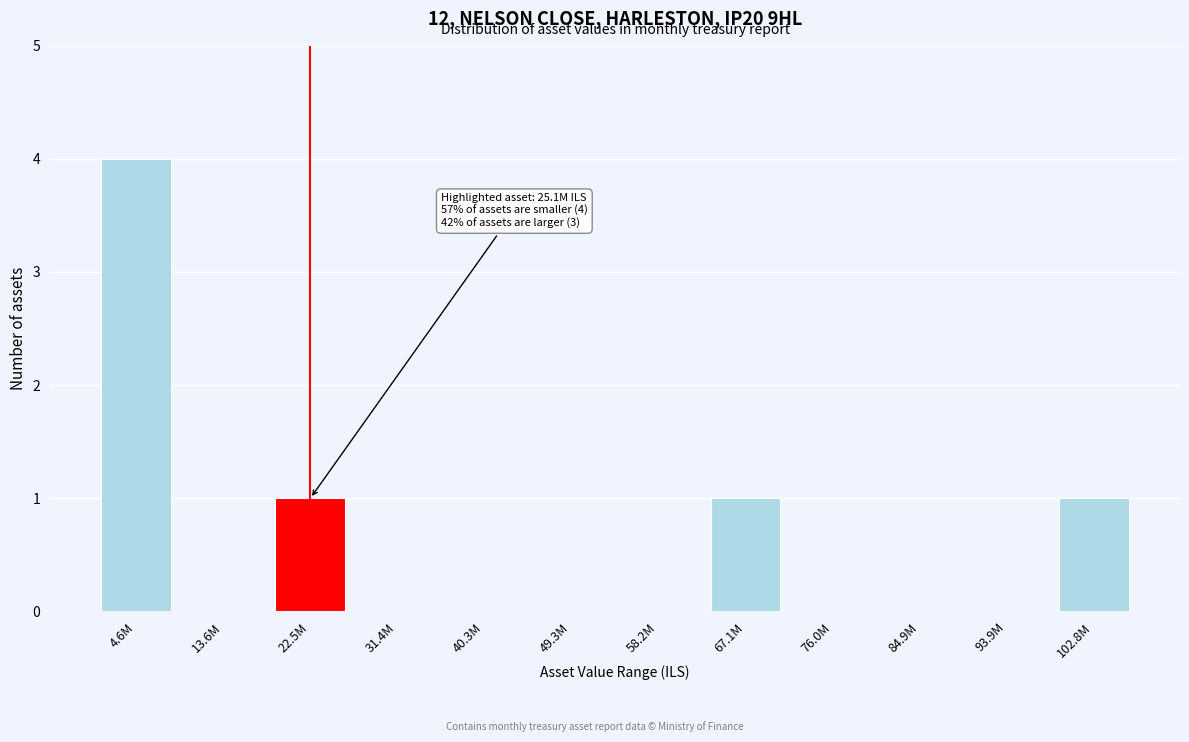

Reading left to right, extract all data points from this chart.

4.6M=4	13.6M=0	22.5M=1	31.4M=0	40.3M=0	49.3M=0	58.2M=0	67.1M=1	76.0M=0	84.9M=0	93.9M=0	102.8M=1